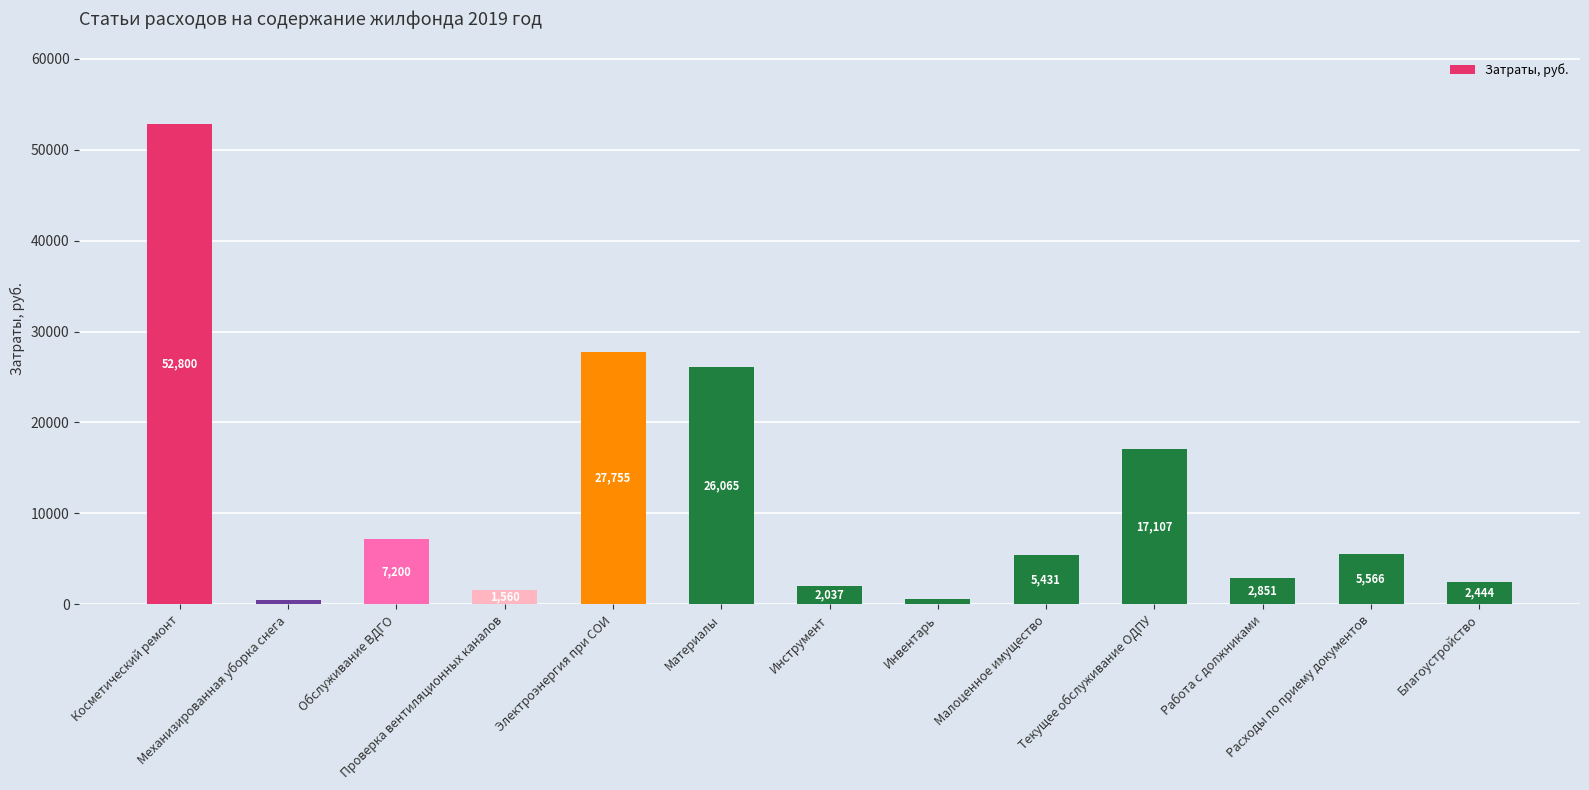

What is the label of the 5th bar from the right?

Малоценное имущество